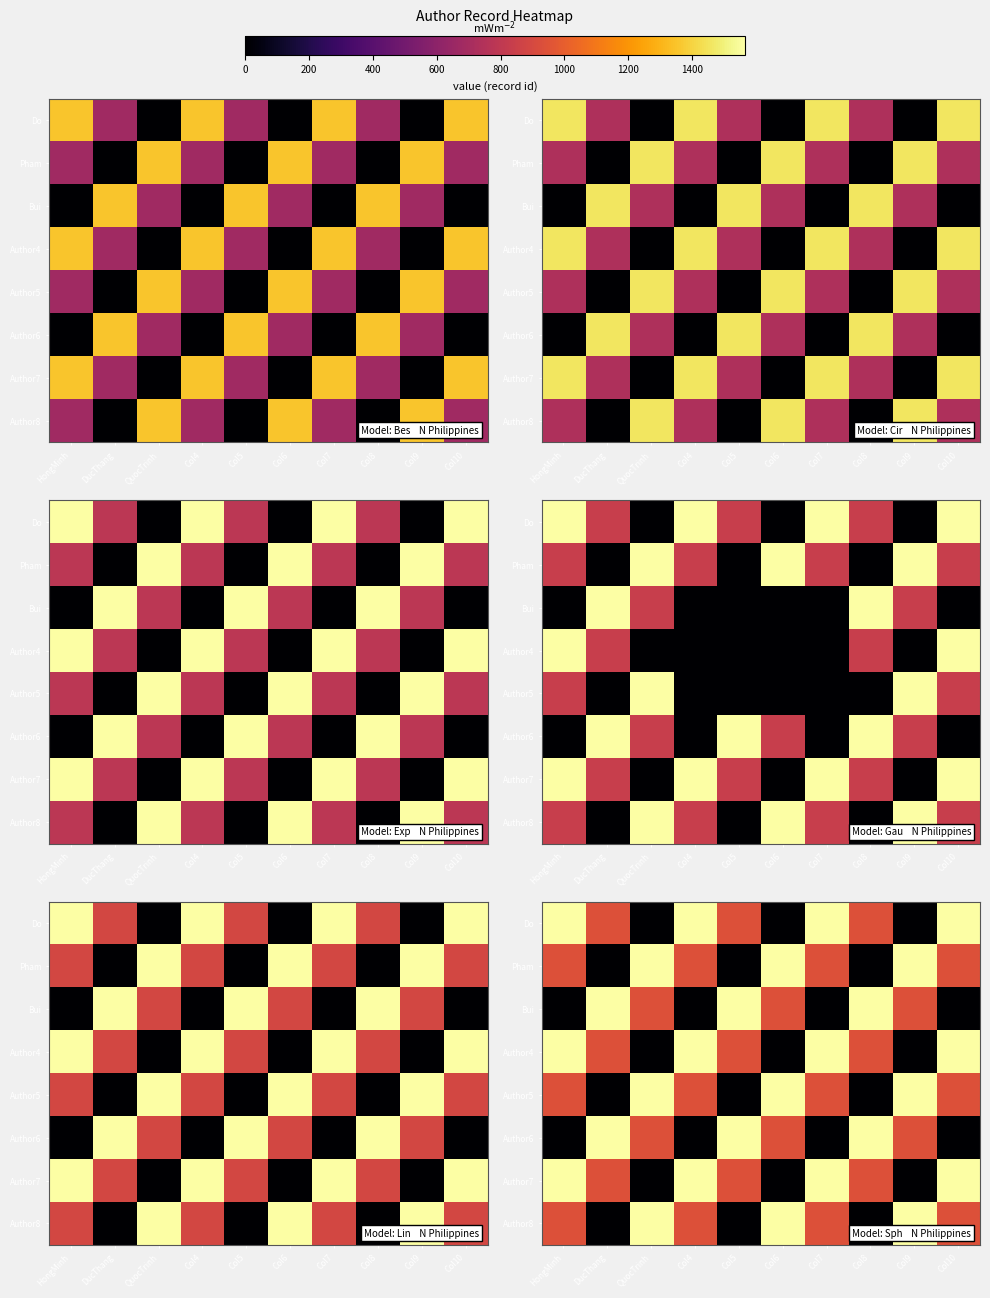

How many positive values does the Author6 series have?

6